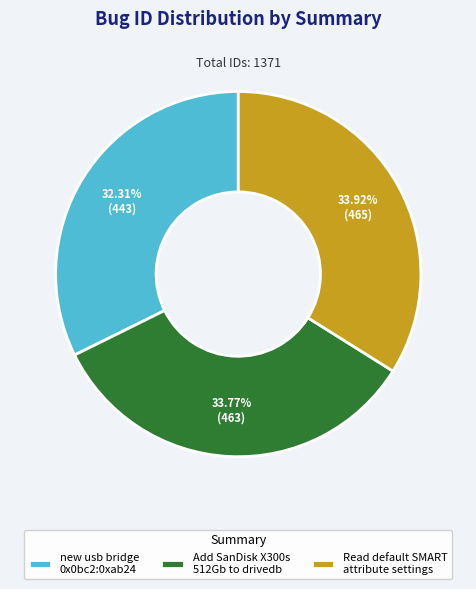

Is the sum of Add SanDisk X300s 512Gb to drivedb and new usb bridge 0x0bc2:0xab24 greater than half?

Yes